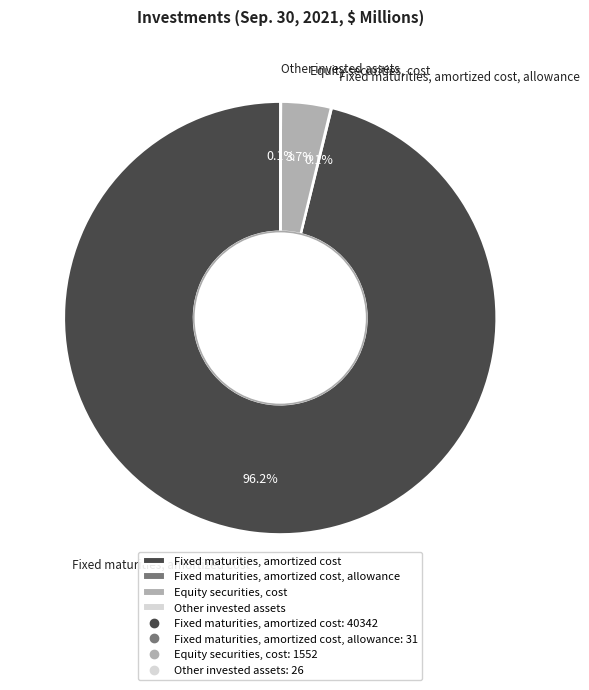

What is the largest slice in the pie chart?

Fixed maturities, amortized cost